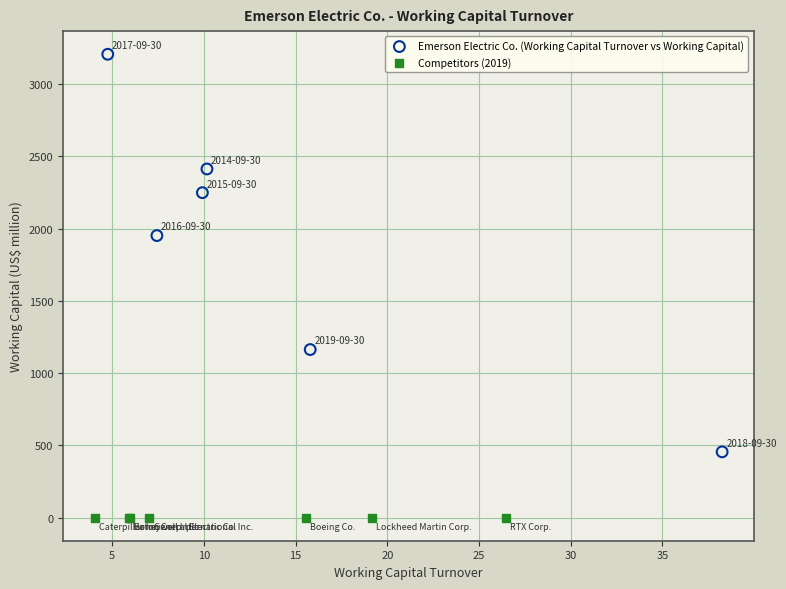

Which series contains the highest Y value?

Emerson Electric Co. (Working Capital Turnover vs Working Capital)